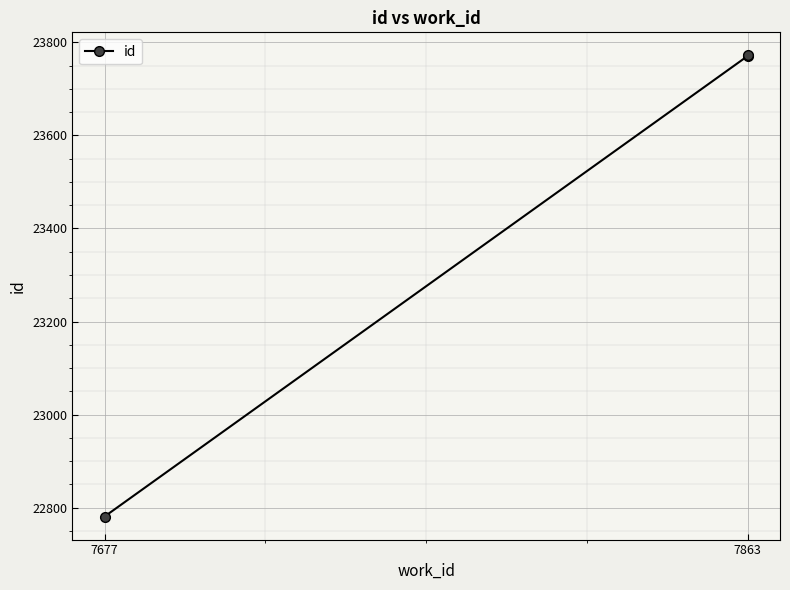

Count the number of data series in this chart.

1